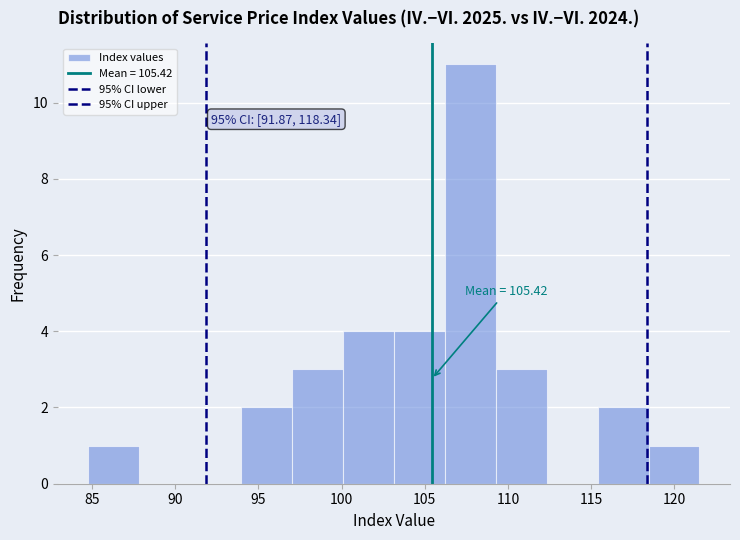

Over which range of the x-axis is the bar tallest?

106.0 to 109.5